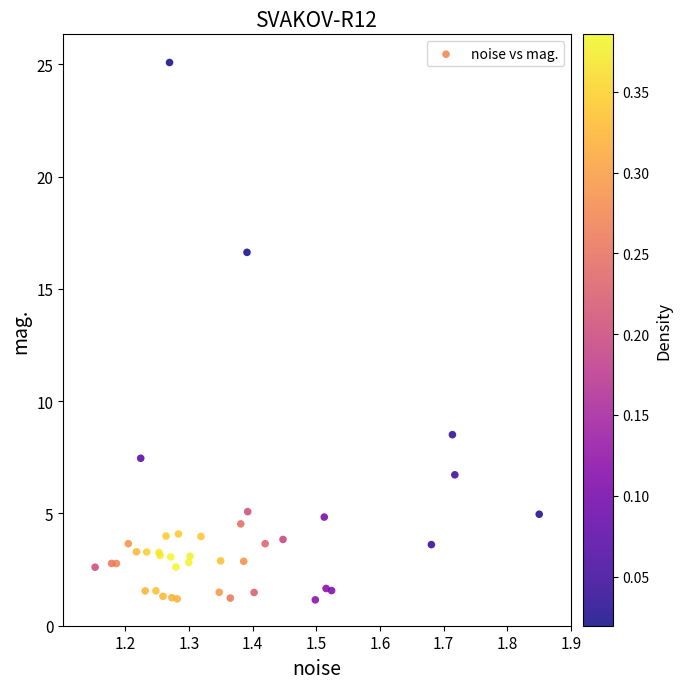

What Y value in the scatter plot is closest to 13?

16.6